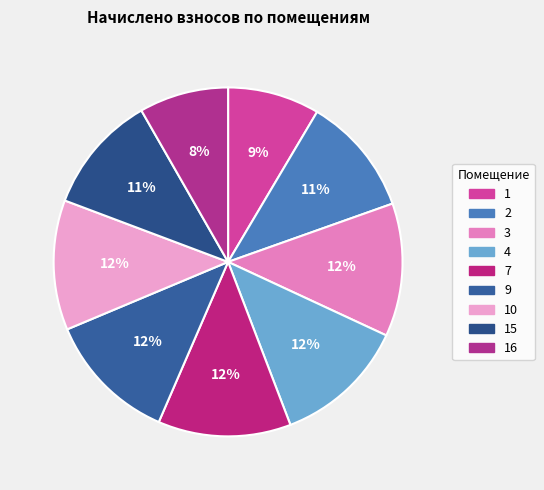

To the nearest percent, what is the average slice percentage?

11%